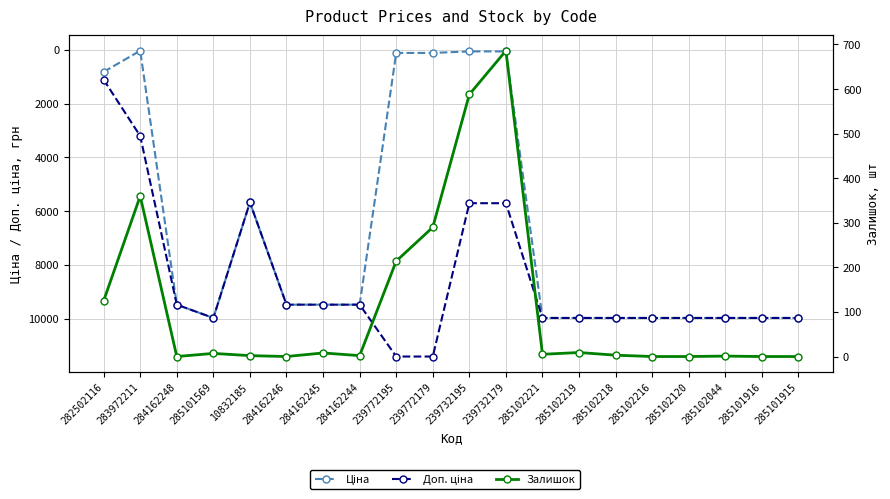

Which series has the largest range (max minus min)?

Доп. ціна